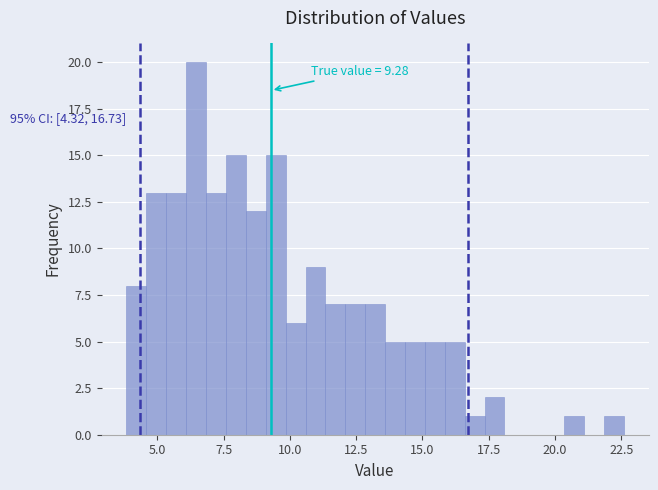

Around what value on the x-axis is the tallest bar? Give the approximate position of its centre, as read against the axis.

6.5